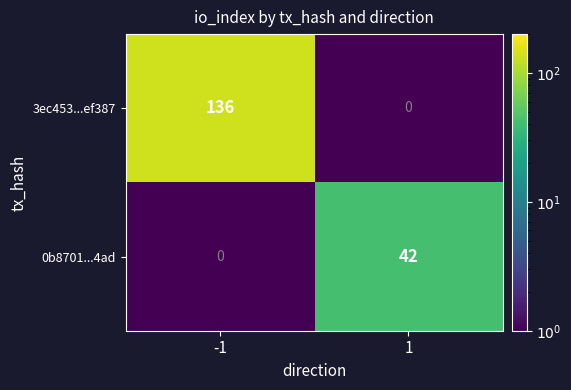

At -1, list the series in order from smallest to largest.

0b8701...4ad, 3ec453...ef387